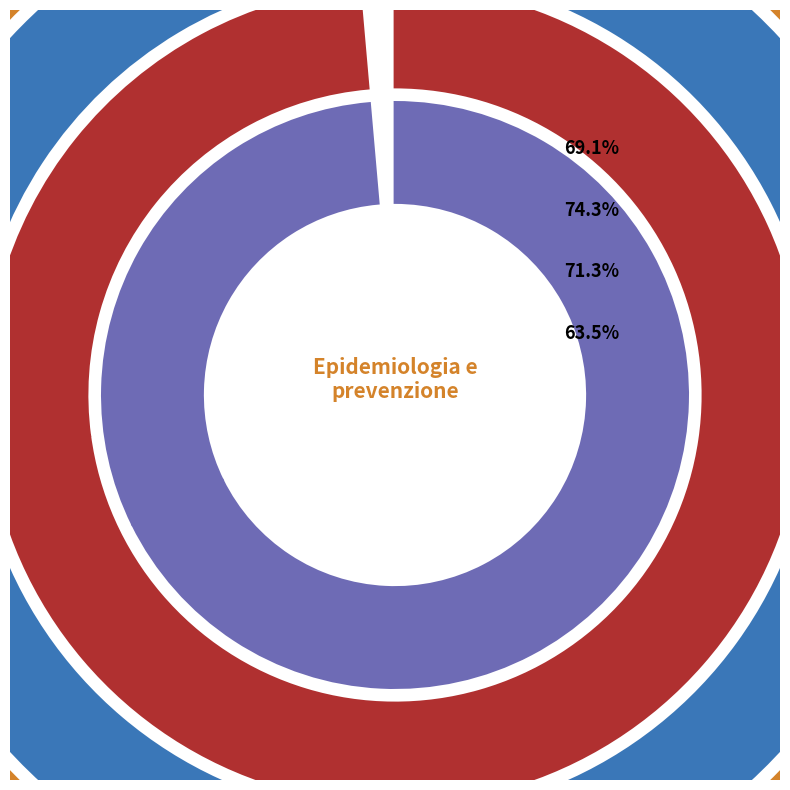

To the nearest percent, what is the combined percentage of Epidemiology Biostatistics and Public Health and Epidemiologia e prevenzione?

100%